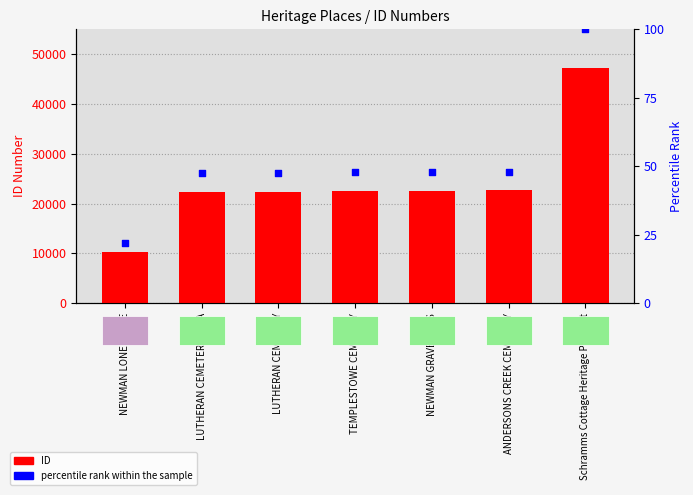

Which series reaches the minimum Y coordinate?

percentile rank within the sample